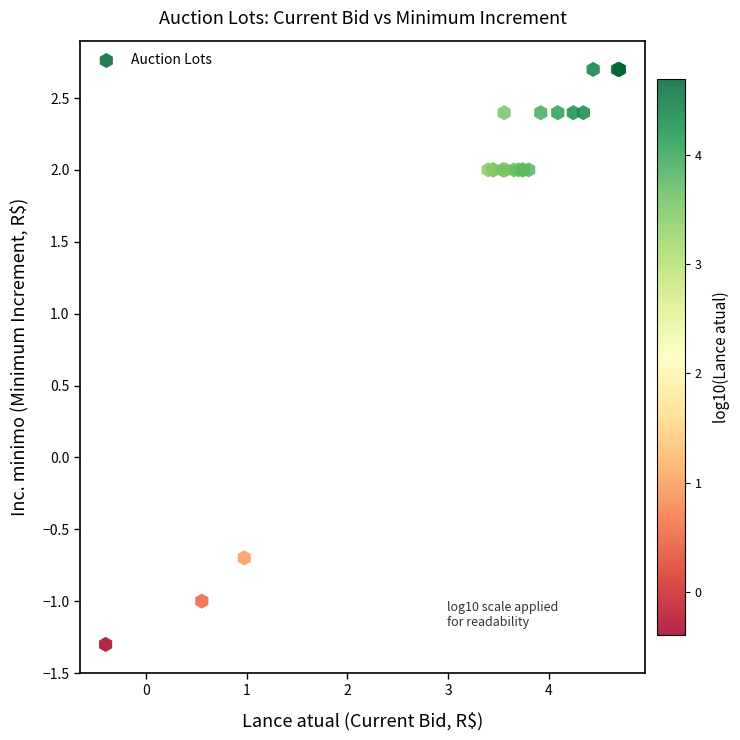

What Y value in the scatter plot is closest to 0?

-0.7